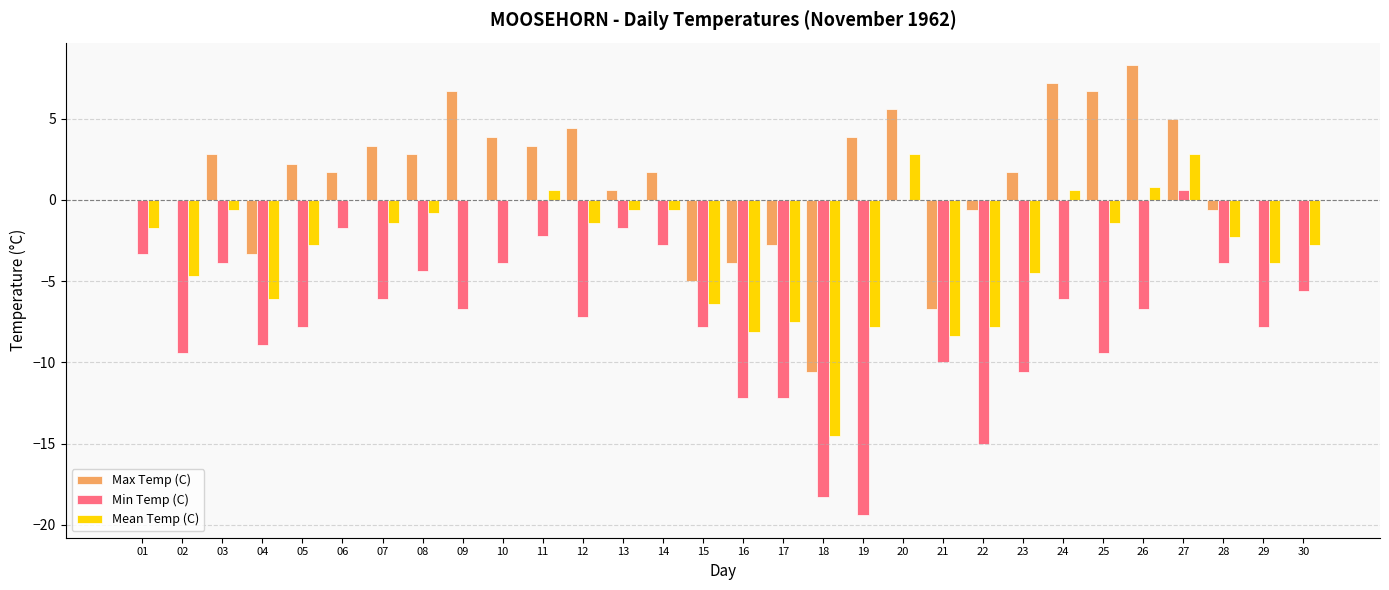

What is the sum of all Min Temp (C) values?

-214.4